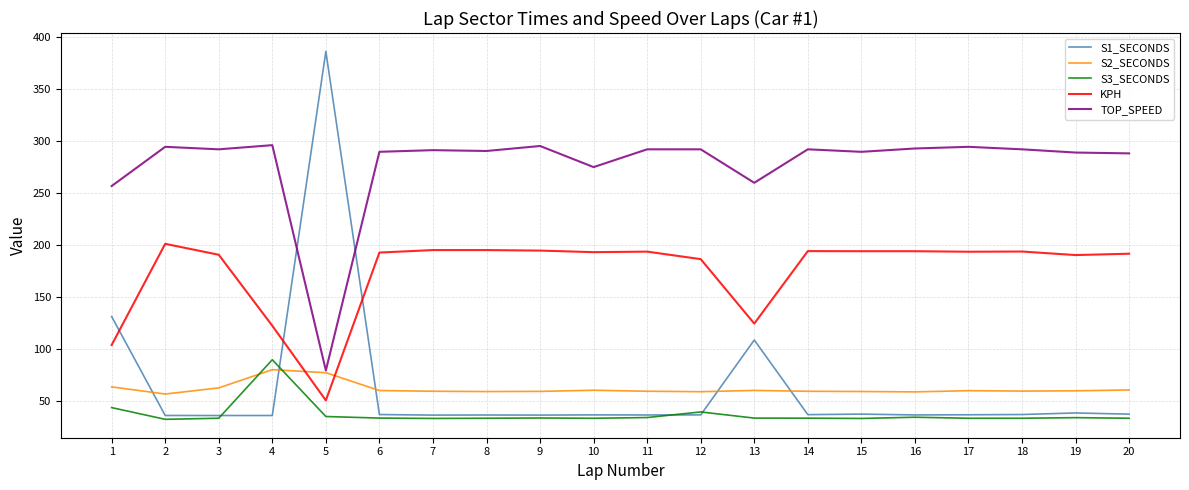

What is the difference between the highest and lowest values at 5?

351.1